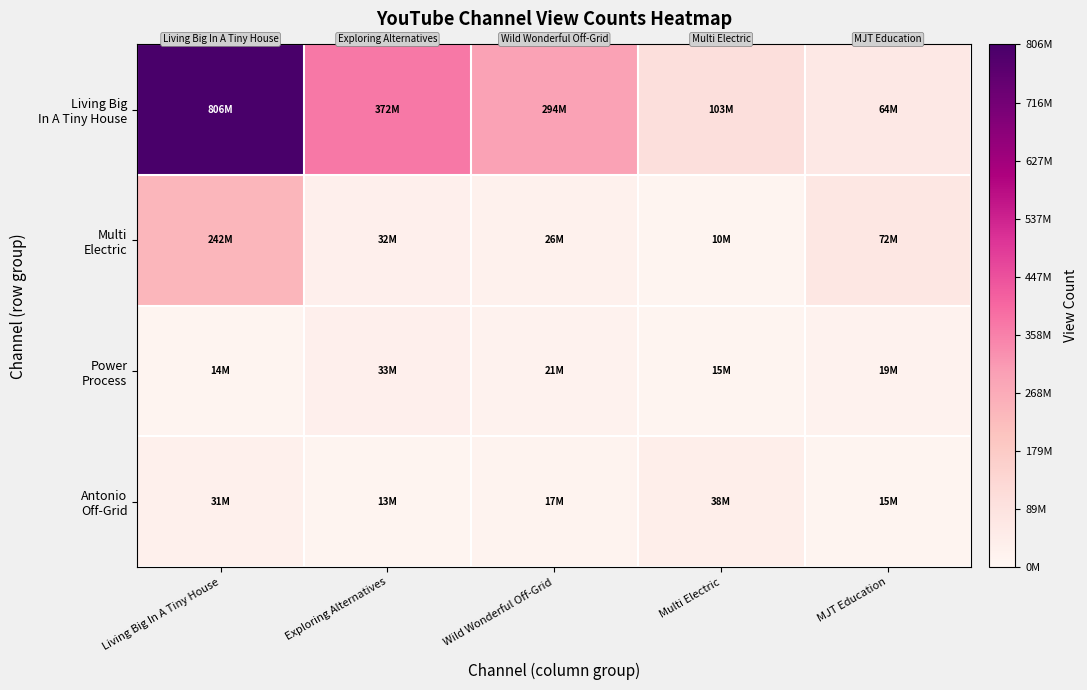

Between Living Big In A Tiny House and Wild Wonderful Off-Grid, which series saw the biggest shift?

Living Big In A Tiny House